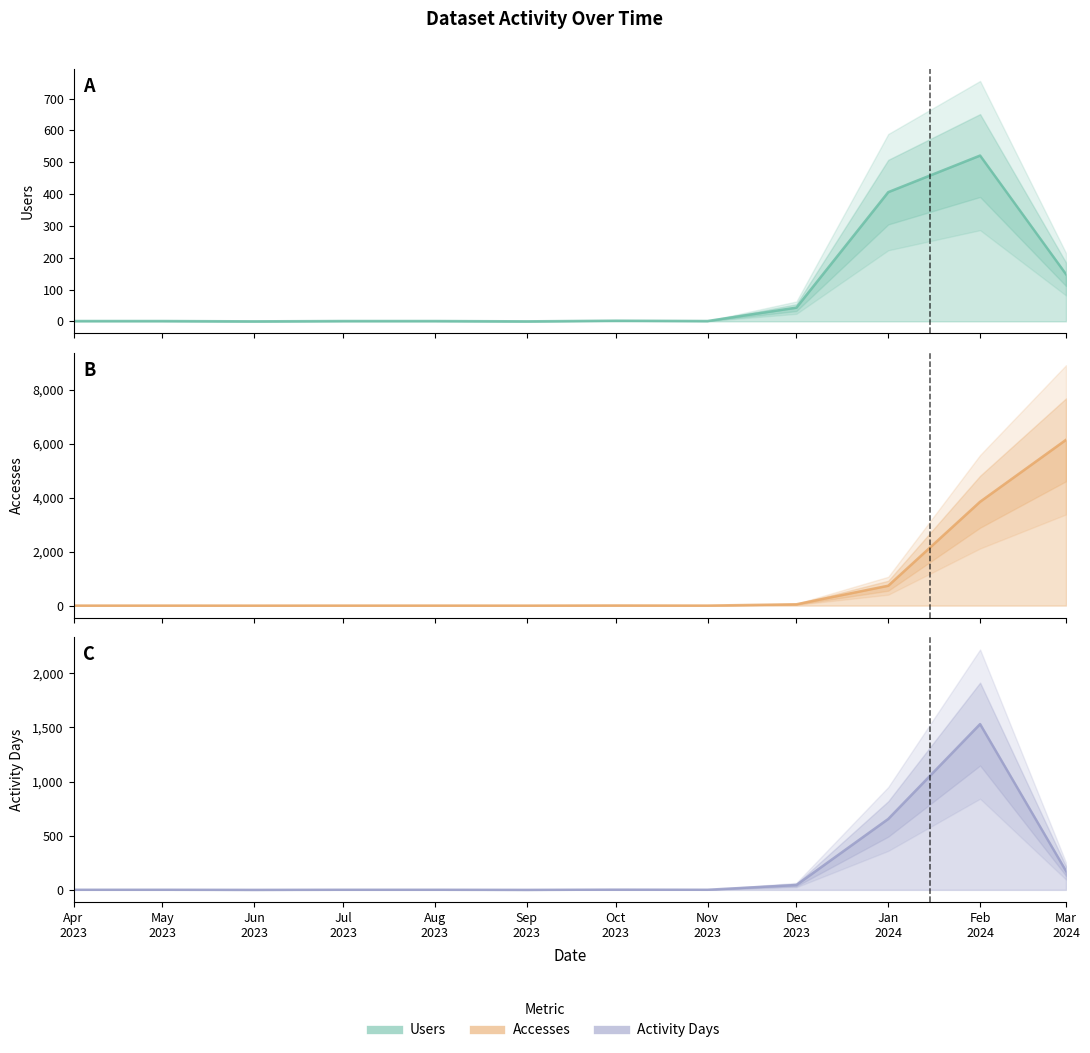

Reading right to left, list all the values displayed in this chart.

Users: 148	521	406	43	1	2	0	1	1	0	1	1
Accesses: 6141	3847	736	49	1	5	0	1	1	0	1	1
Activity Days: 174	1531	655	45	1	2	0	1	1	0	1	1